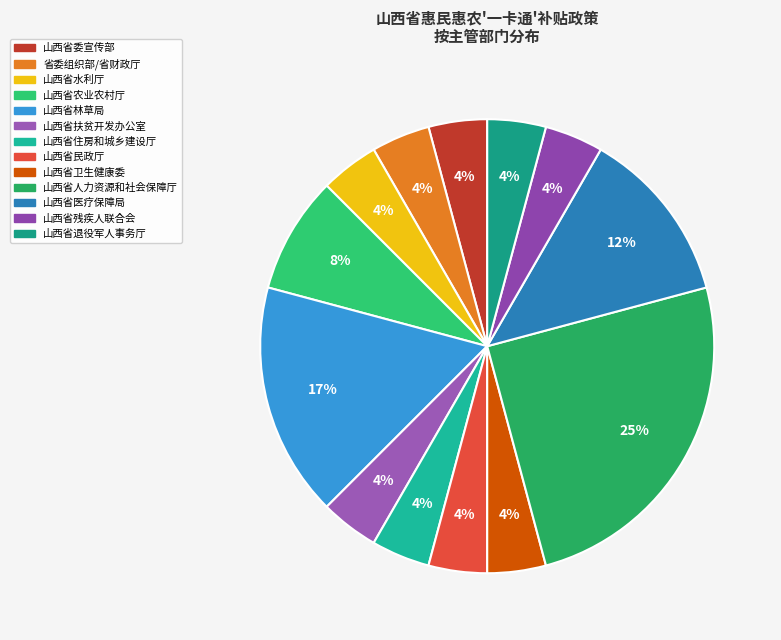

To the nearest percent, what percentage of the pie is 山西省委宣传部?

4%